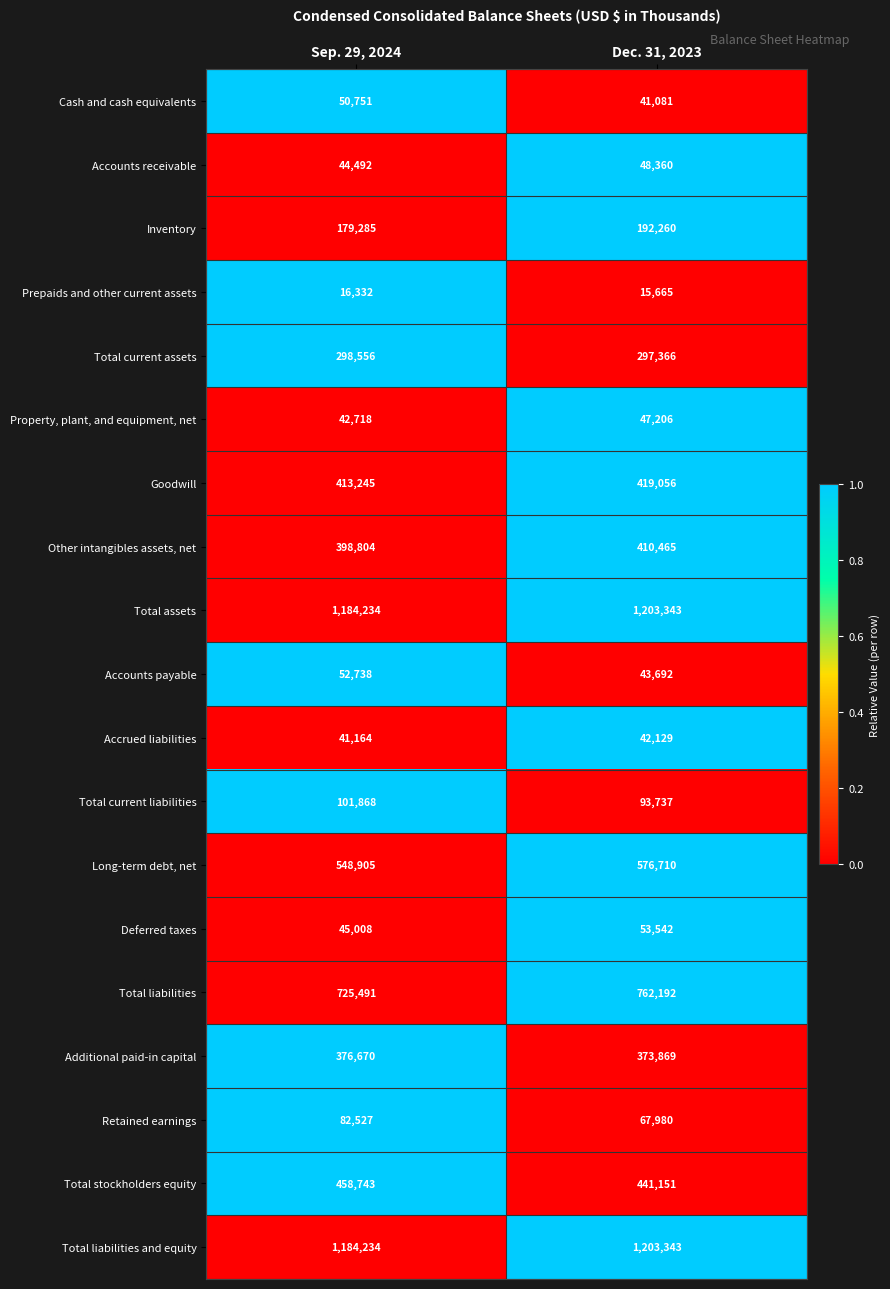

Is the value of Accrued liabilities at Dec. 31, 2023 greater than the value of Prepaids and other current assets at Sep. 29, 2024?

Yes